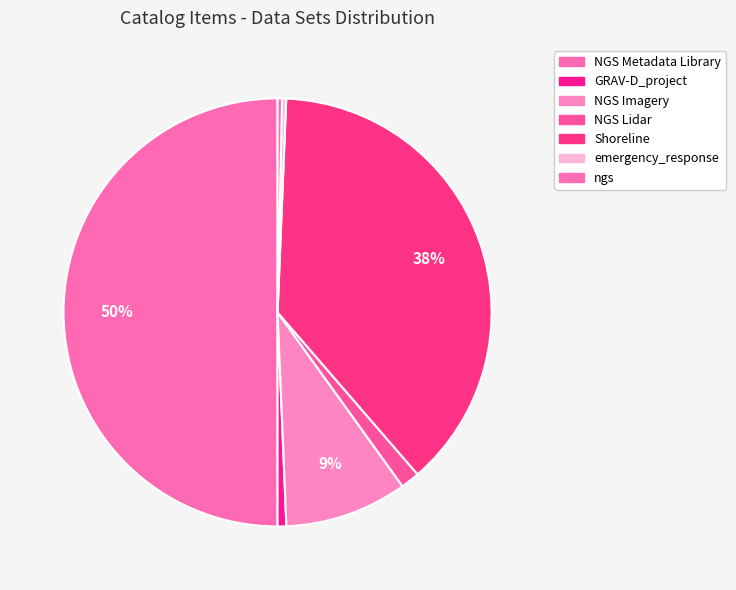

Which slice is the smallest?

emergency_response